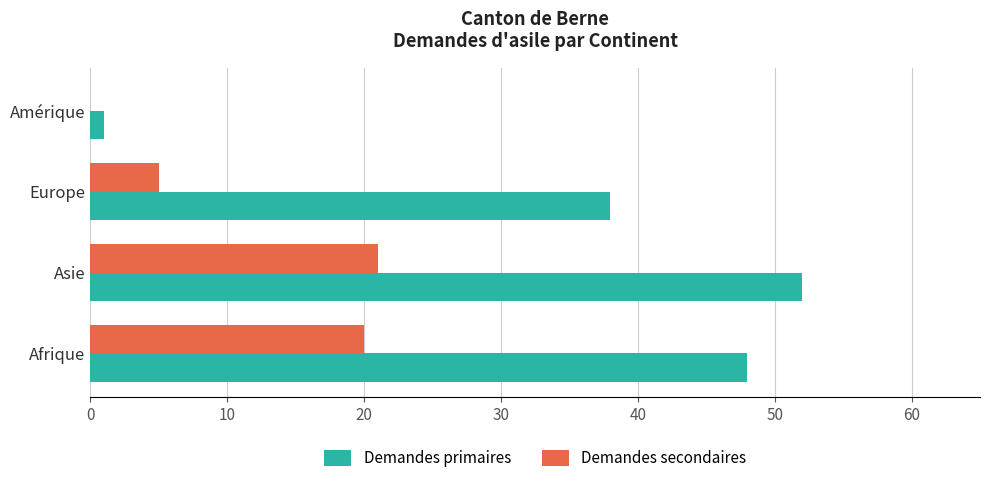

Which series changed the most between Asie and Amérique?

Demandes primaires